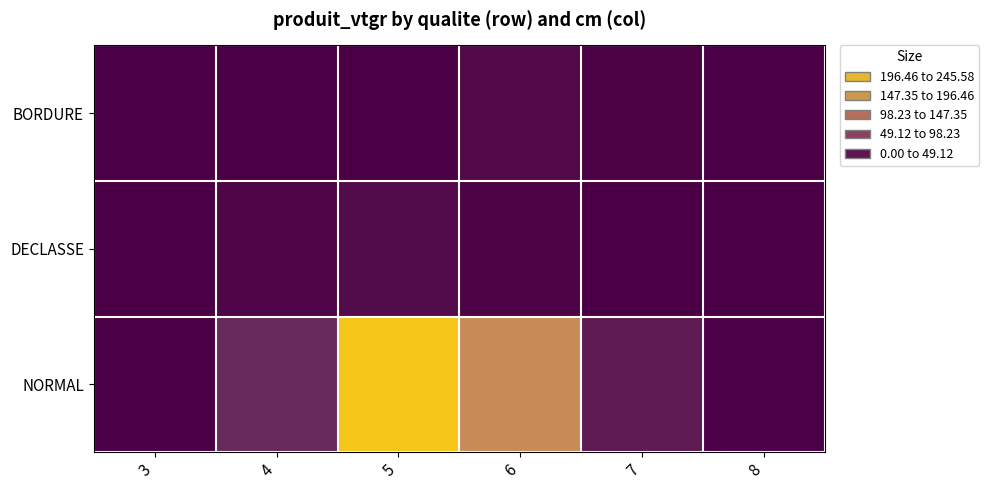

At how many categories does at least one series exceed 127?

2